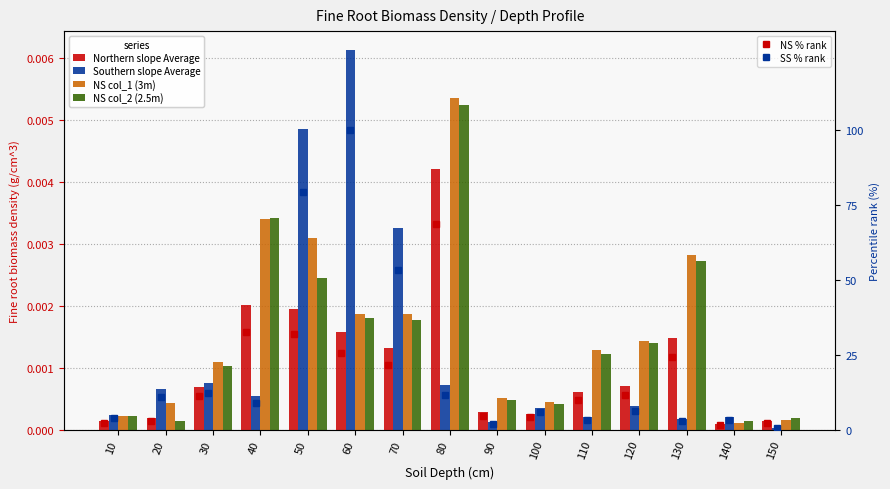

List the series in order of their peak value, highest first.

SS % rank, NS % rank, Southern slope Average, NS col_1 (3m), NS col_2 (2.5m), Northern slope Average